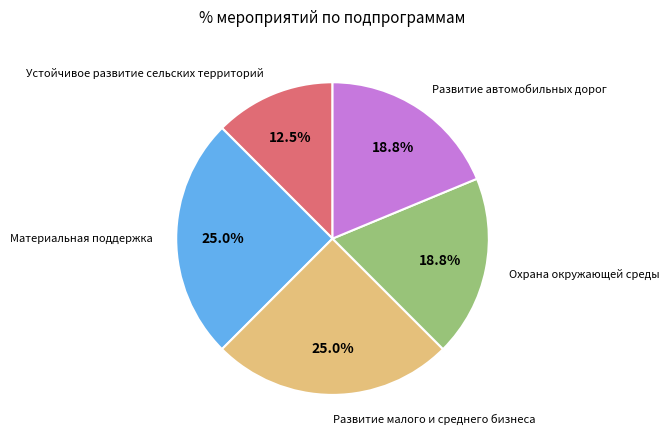

Which slice is the smallest?

Устойчивое развитие сельских территорий